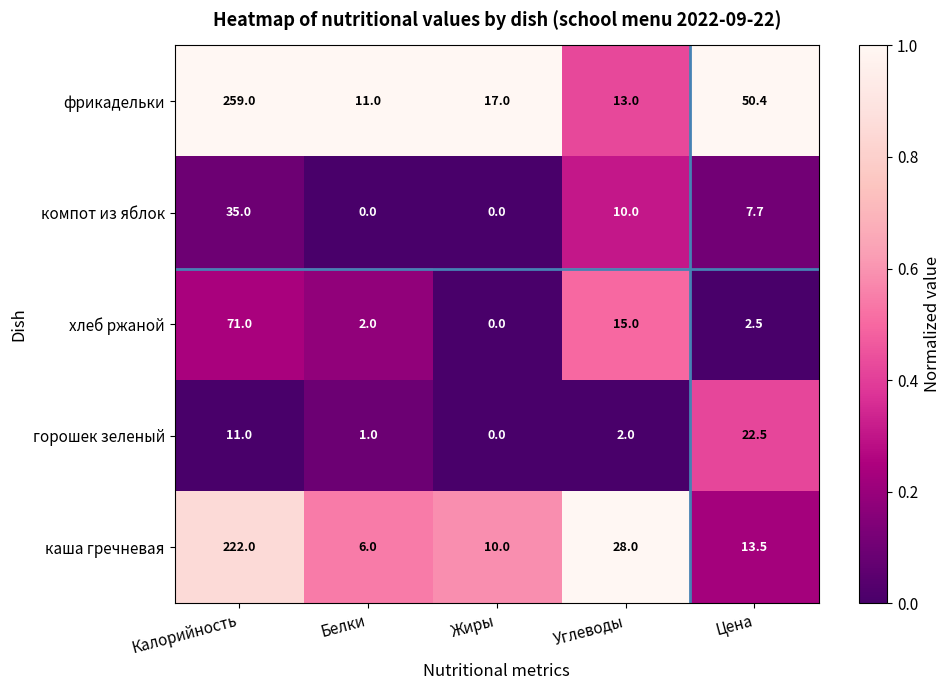

Reading right to left, extract all data points from this chart.

фрикадельки: 50.4	13.0	17.0	11.0	259.0
компот из яблок: 7.7	10.0	0.0	0.0	35.0
хлеб ржаной: 2.5	15.0	0.0	2.0	71.0
горошек зеленый: 22.5	2.0	0.0	1.0	11.0
каша гречневая: 13.5	28.0	10.0	6.0	222.0